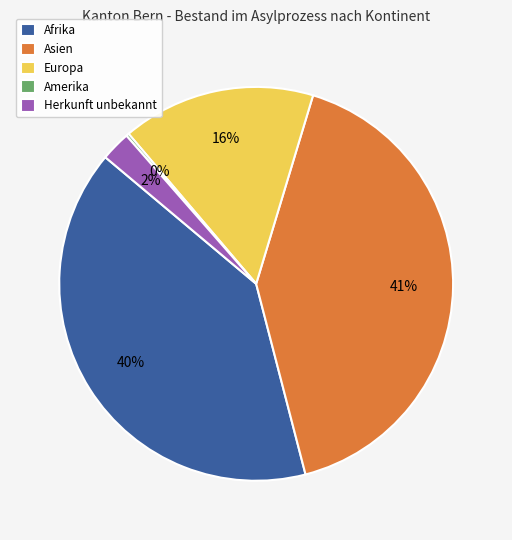

To the nearest percent, what is the difference between the largest and smallest slice percentages?

41%